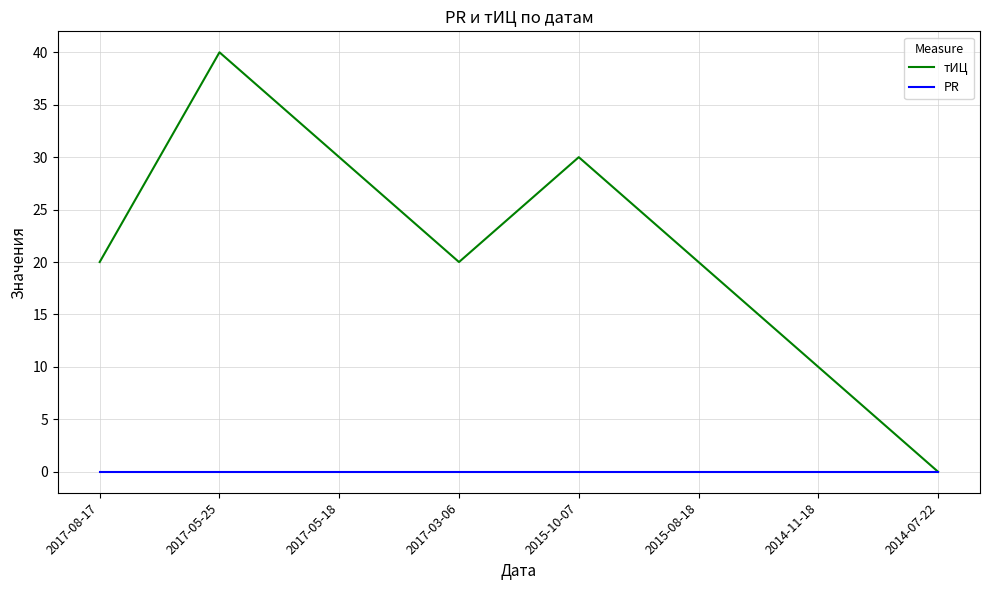

What position from the right is 2014-07-22?

1